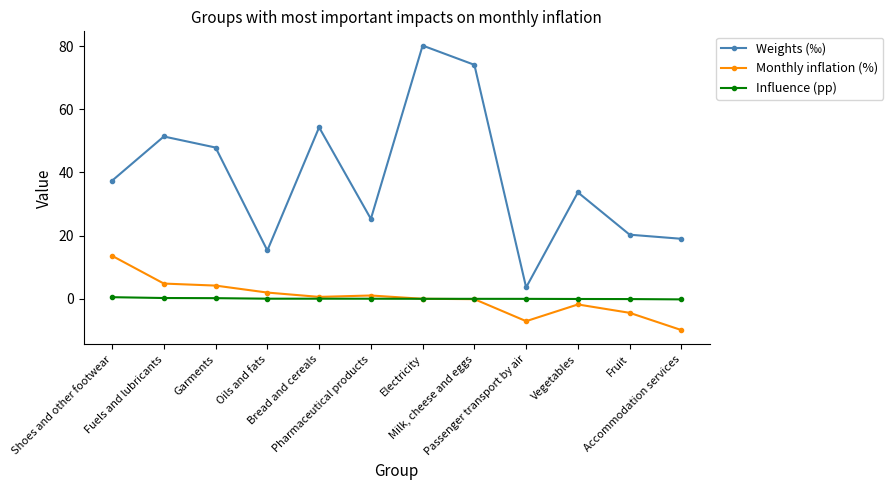

True or false: Influence (pp) and Weights (‰) intersect in this chart.

False